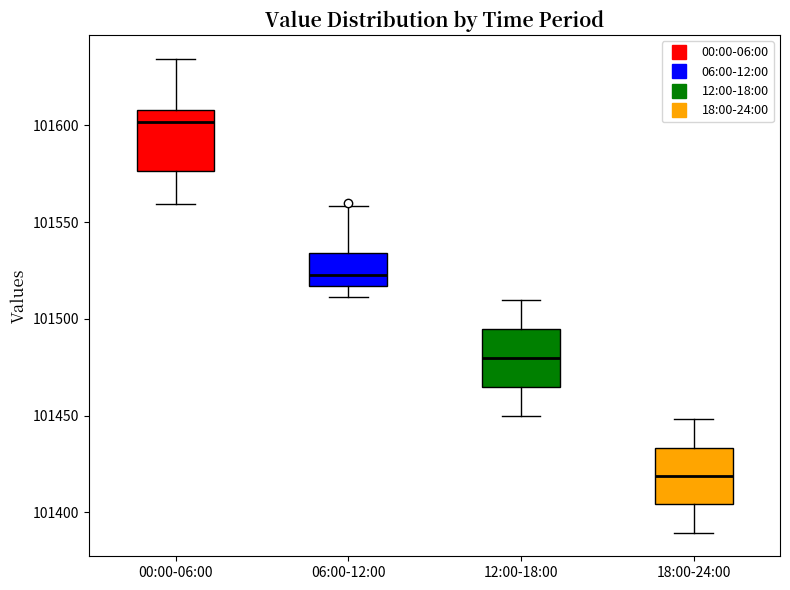

Which box has the highest median line?

00:00-06:00